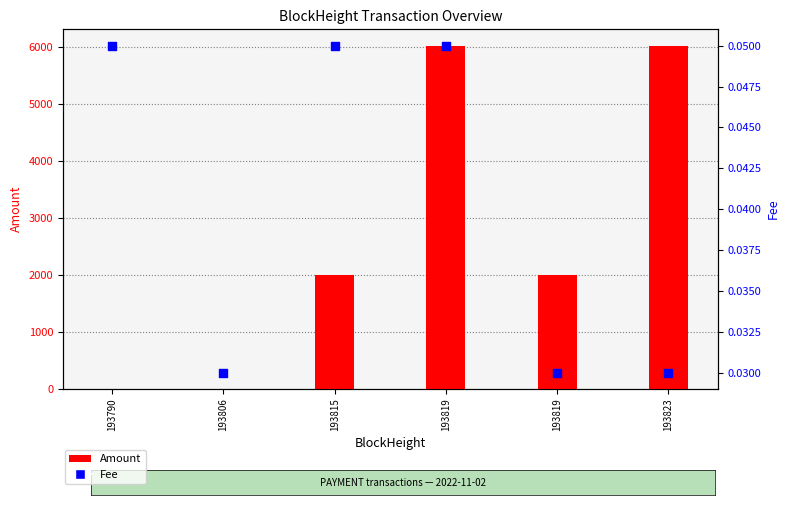

Which series reaches the maximum Y coordinate?

Amount